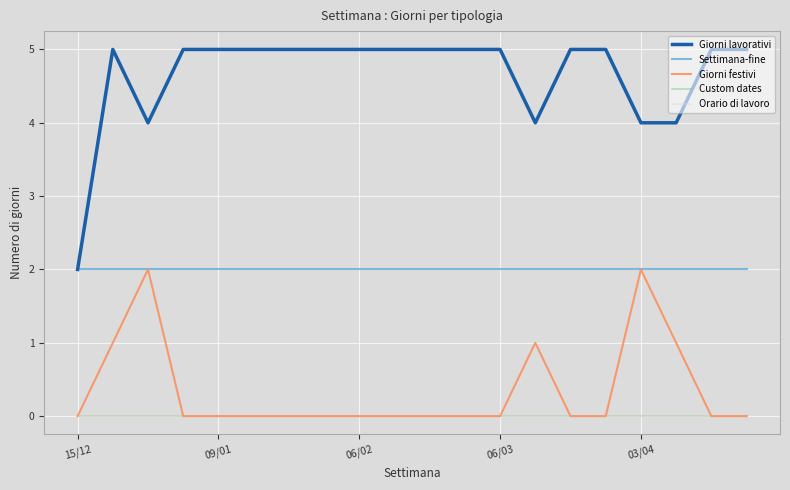

Does the chart display data point markers on the line(s)?

No